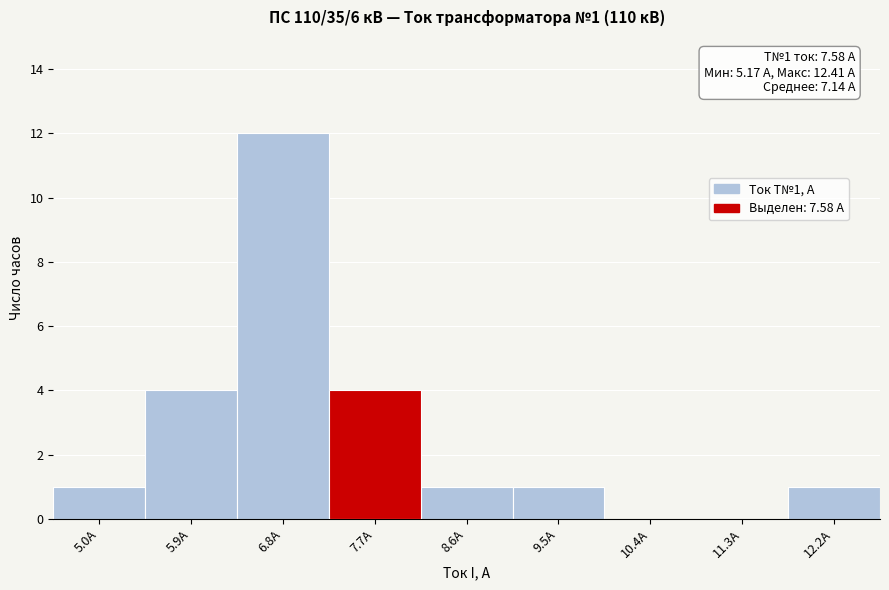

Over which range of the x-axis is the bar tallest?

6.3 to 7.2